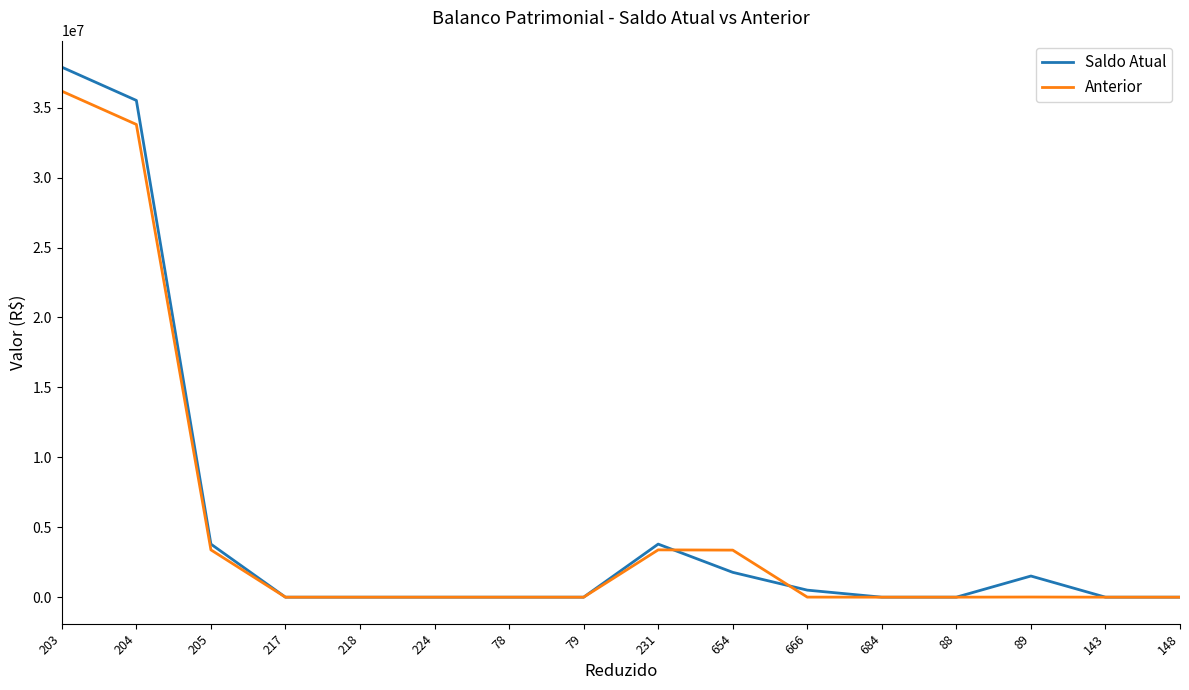

What is the difference between the highest and lowest values at 203?

1717297.7